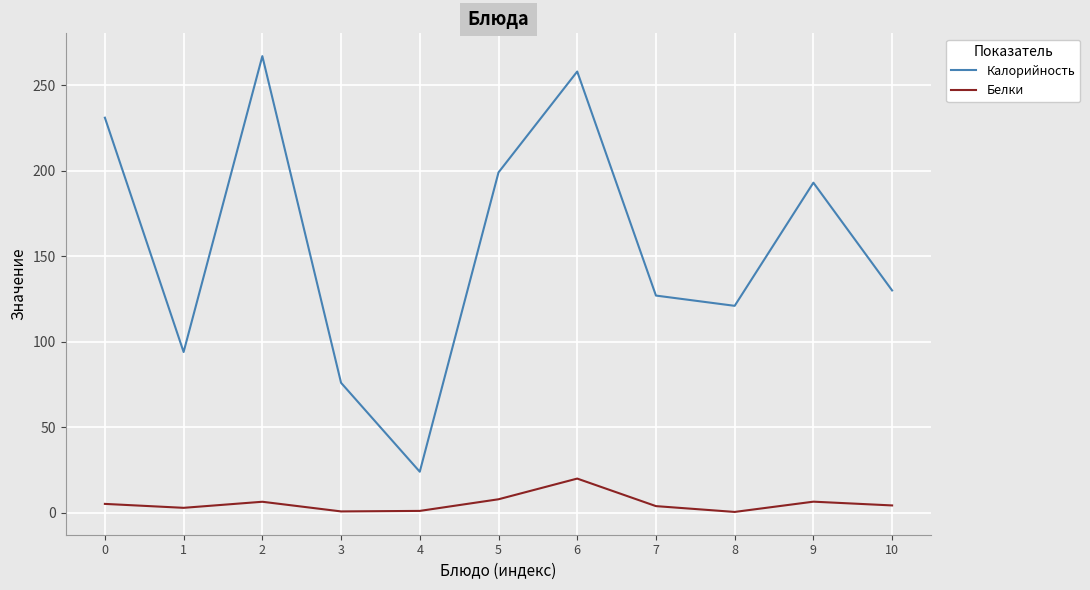

How many lines are shown in the chart?

2